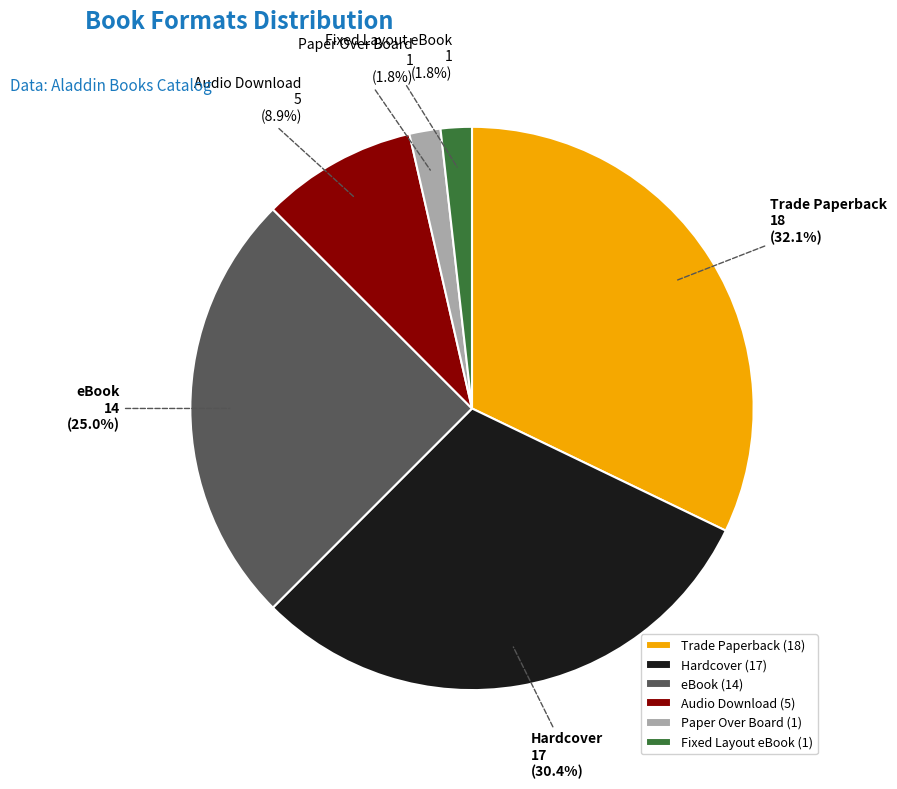

Which has a higher value, Trade Paperback or eBook?

Trade Paperback